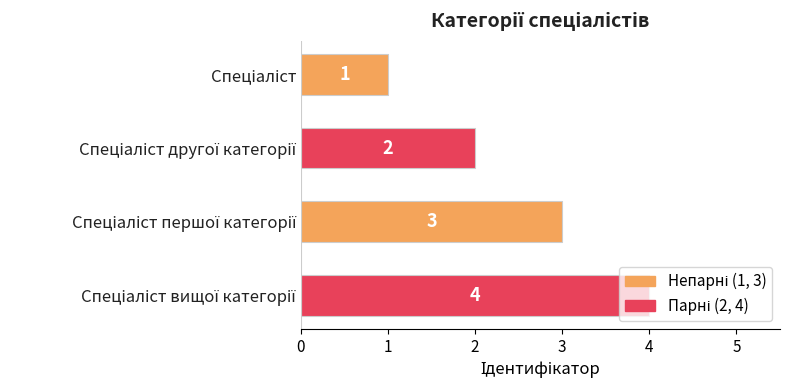

What is the value of the 3rd bar from the top?

3